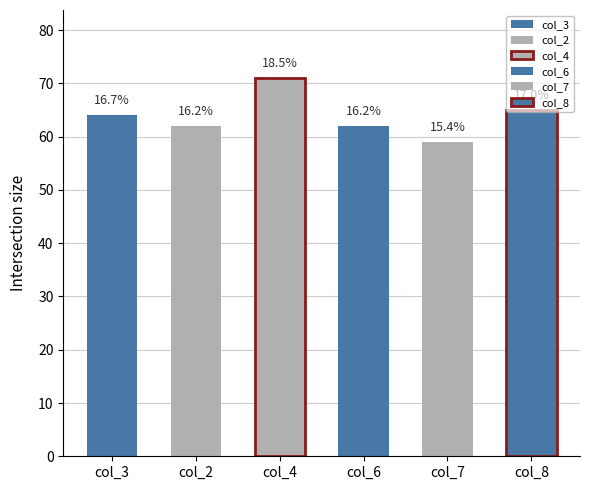

Which series has the largest range (max minus min)?

col_3